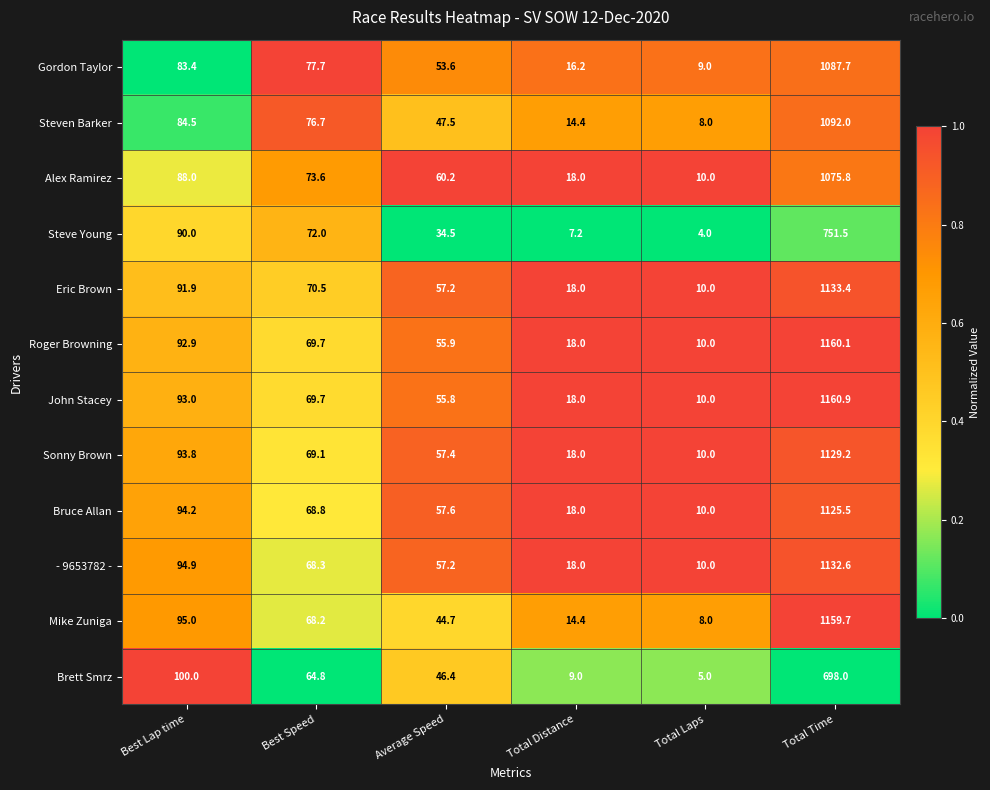

What value does the Mike Zuniga series have at Total Distance?

14.4